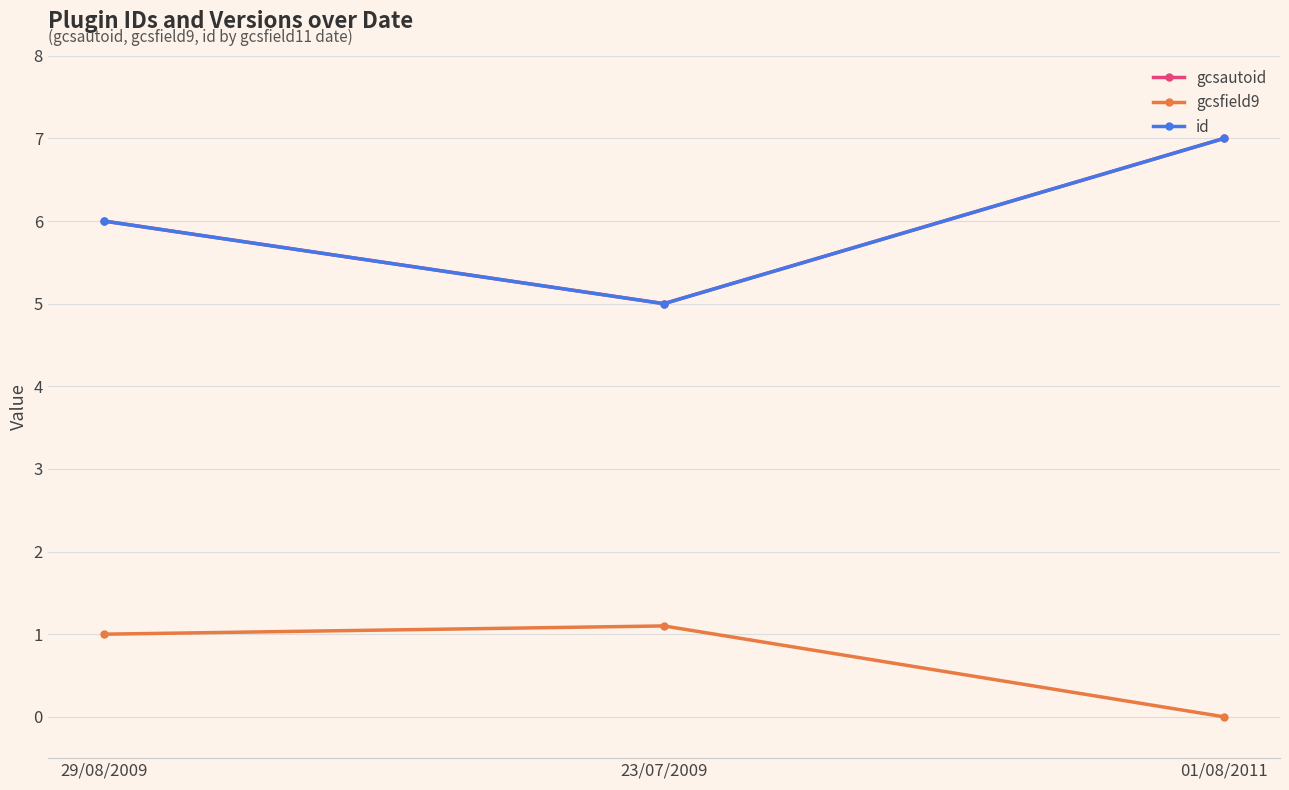

What is the spread (max minus min) of values at 01/08/2011?

7.0